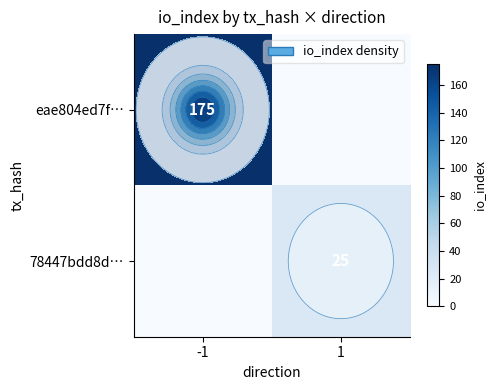

Which has a higher value, -1 or 1?

-1